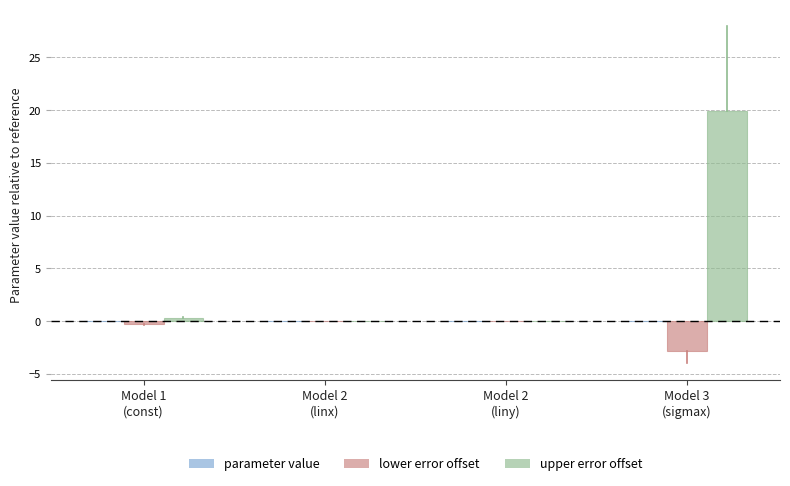

Which series has the largest total across all categories?

upper error offset